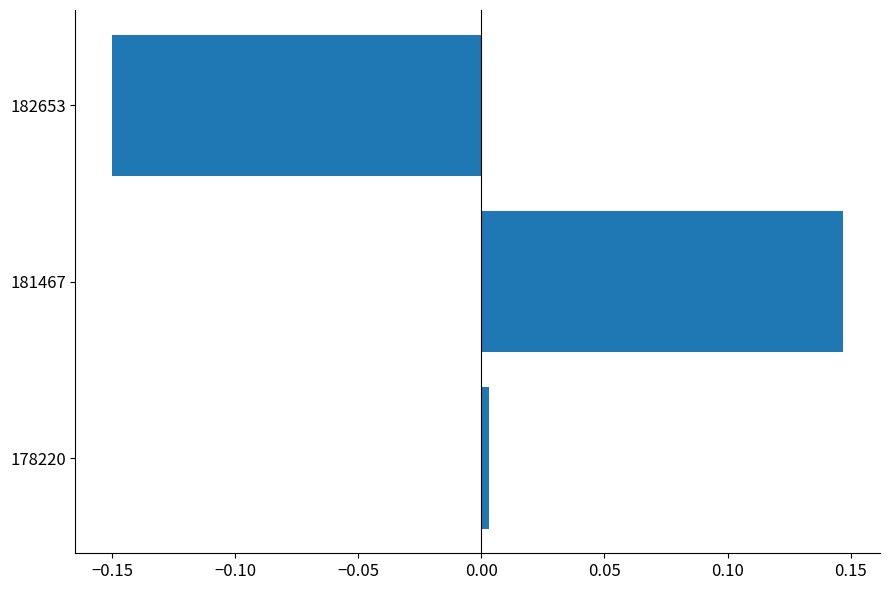

True or false: the data shows 0.0 at 178220.

True